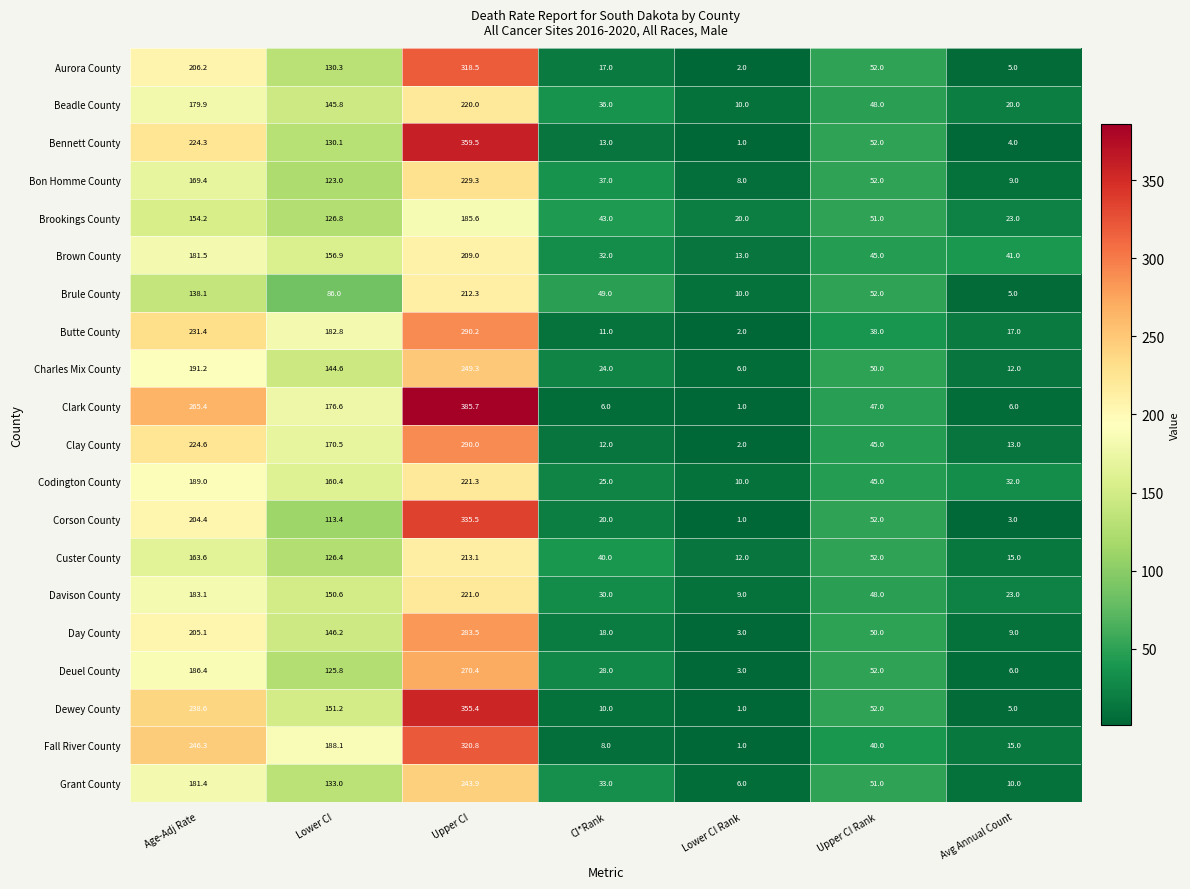

List the labels in order of Corson County value, largest first.

Upper CI, Age-Adj Rate, Lower CI, Upper CI Rank, CI*Rank, Avg Annual Count, Lower CI Rank